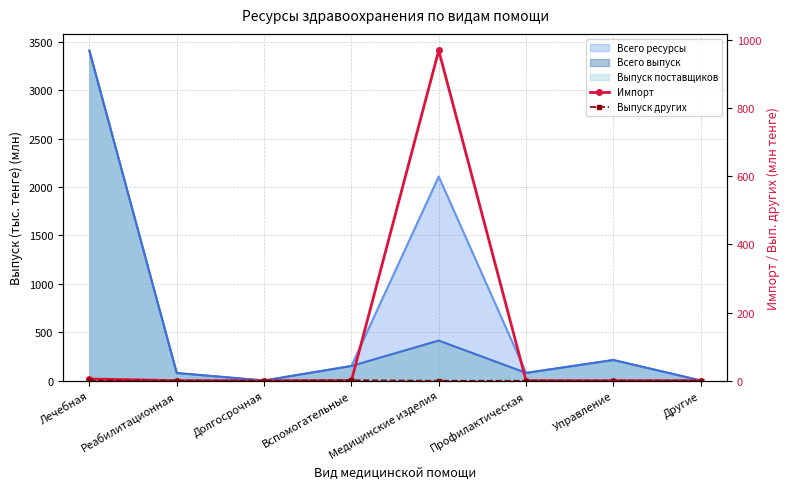

Reading right to left, extract all data points from this chart.

Импорт: 0.0	0.1	0.0	969.3	0.0	0.0	0.2	5.1
Выпуск других: 0.0	0.0	0.0	0.0	1.5	0.0	0.0	0.8